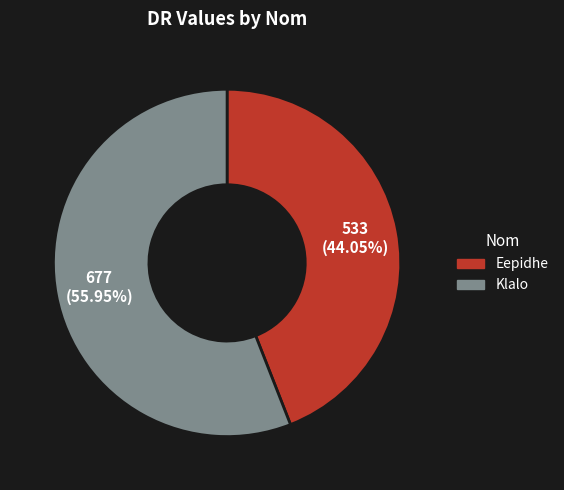

Which category has the biggest portion of the pie?

Klalo